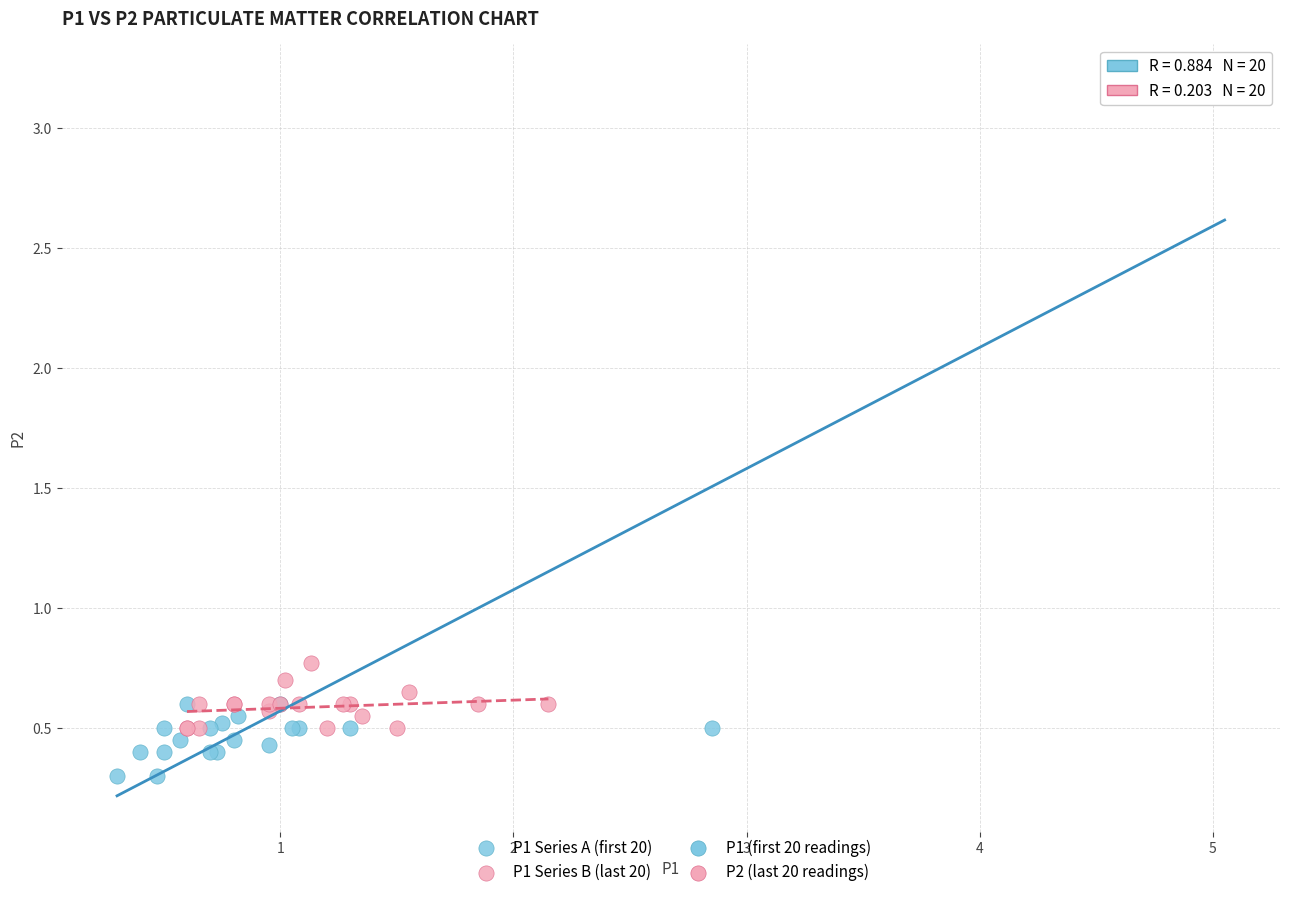

Which series has the largest Y range (max minus min)?

P1 Series A (first 20)